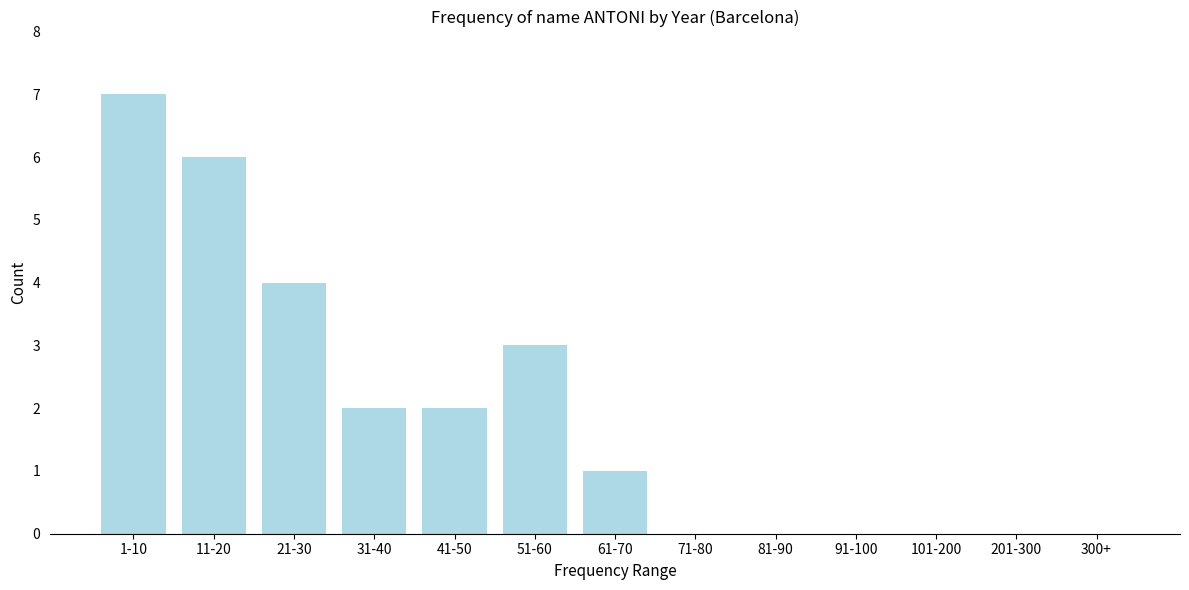

Reading left to right, extract all data points from this chart.

1-10=7	11-20=6	21-30=4	31-40=2	41-50=2	51-60=3	61-70=1	71-80=0	81-90=0	91-100=0	101-200=0	201-300=0	300+=0